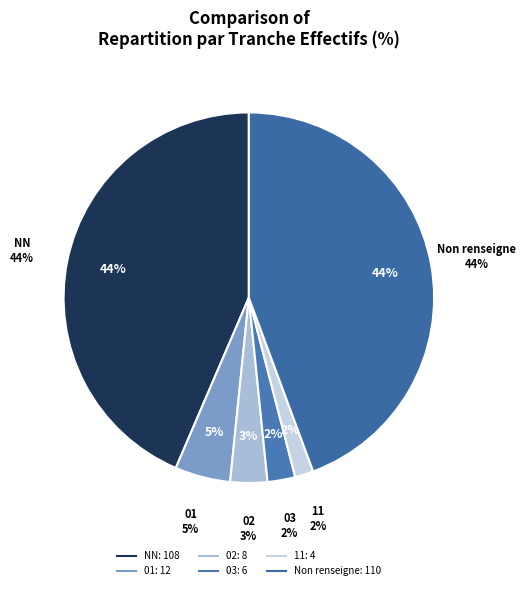

True or false: 03 accounts for 2% of the total.

True